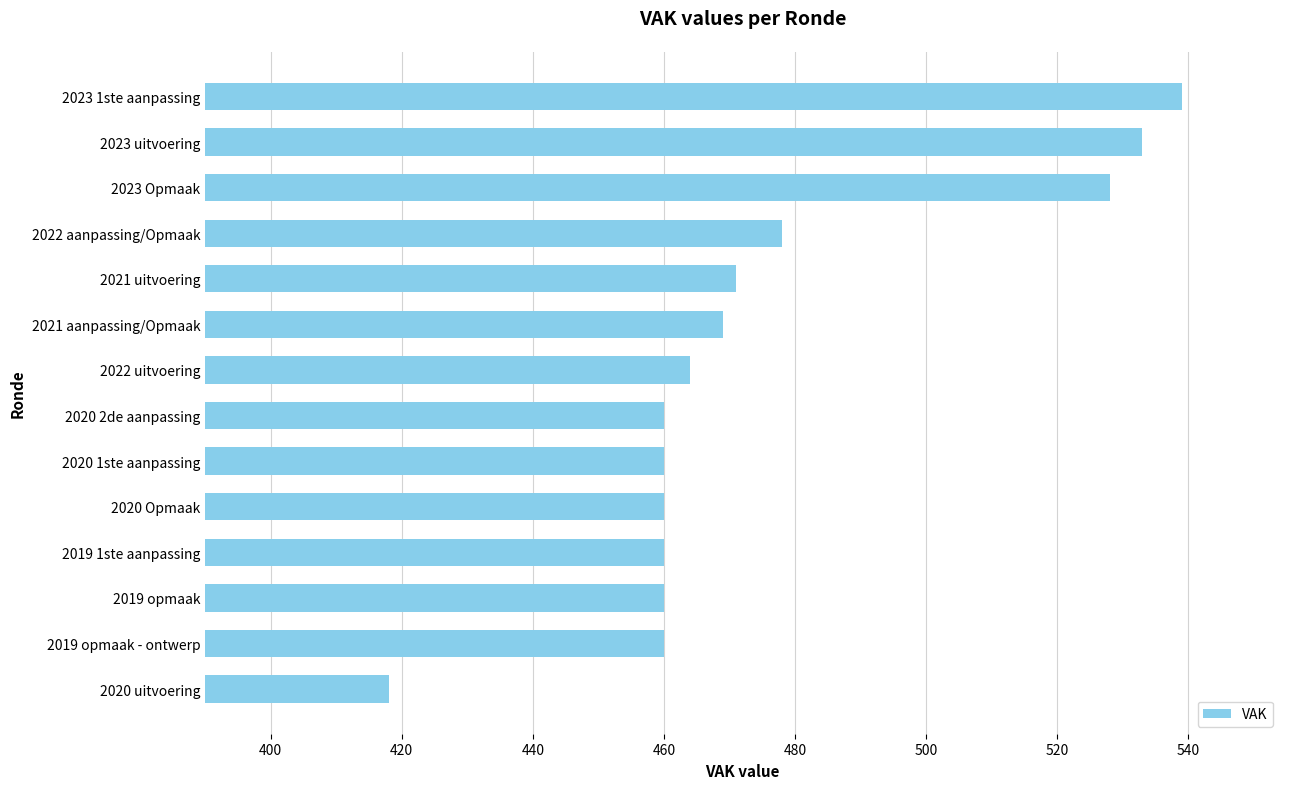

Approximately how many times larger is the value at 2020 Opmaak compared to 2019 opmaak?

1.0